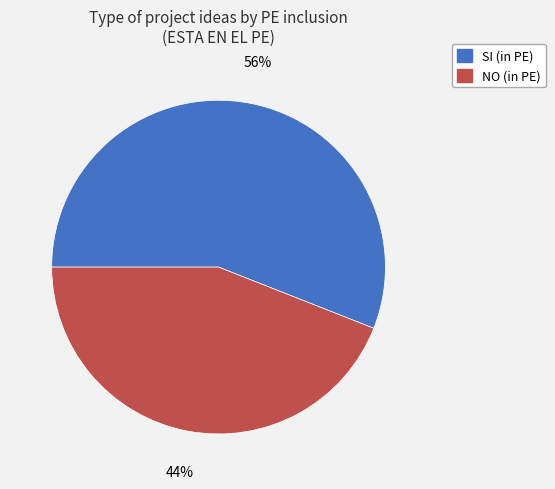

To the nearest percent, what portion does SI represent?

56%